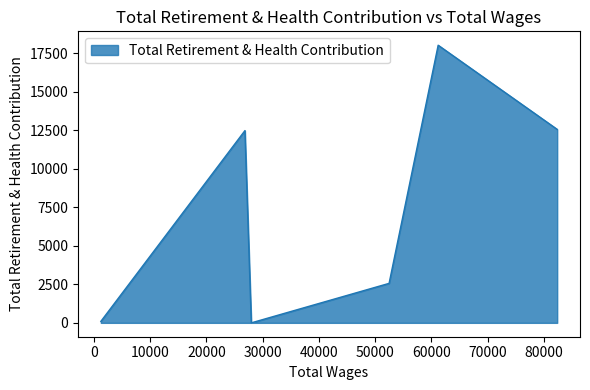

What is the greatest value displayed?

18020